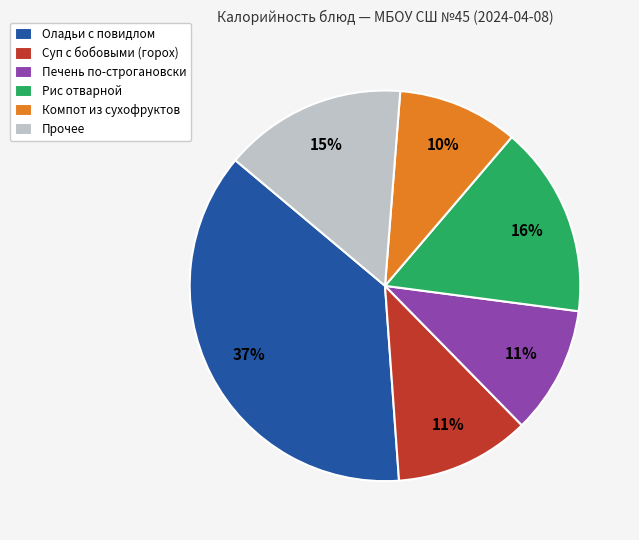

Which slice is the smallest?

Компот из сухофруктов